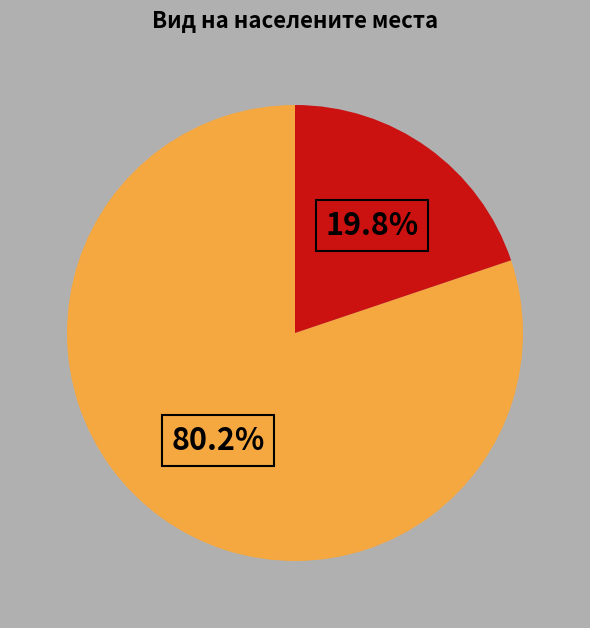

Is there a majority slice in this chart?

Yes